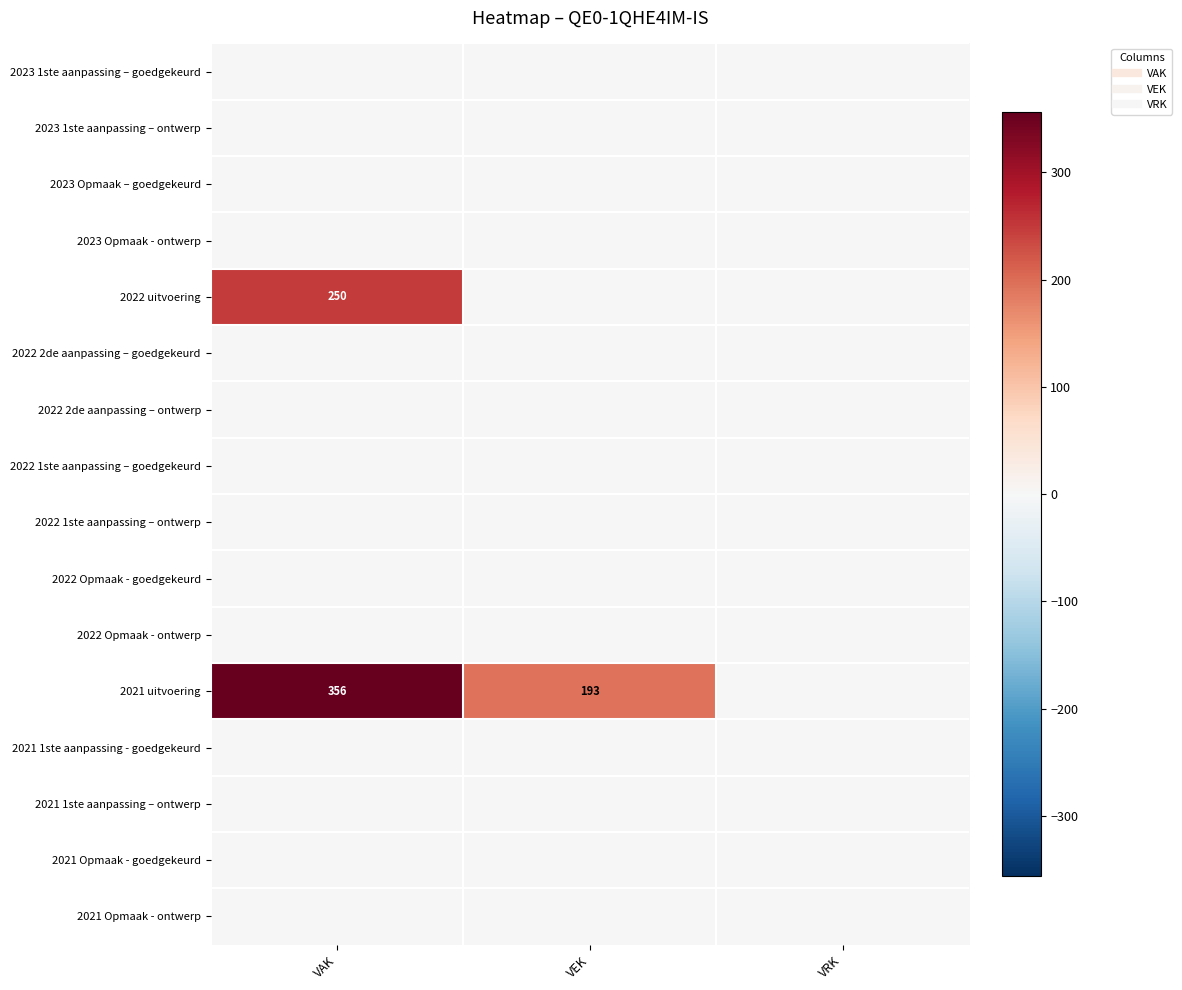

Is it true that 2021 1ste aanpassing - goedgekeurd equals 0 at VRK?

True